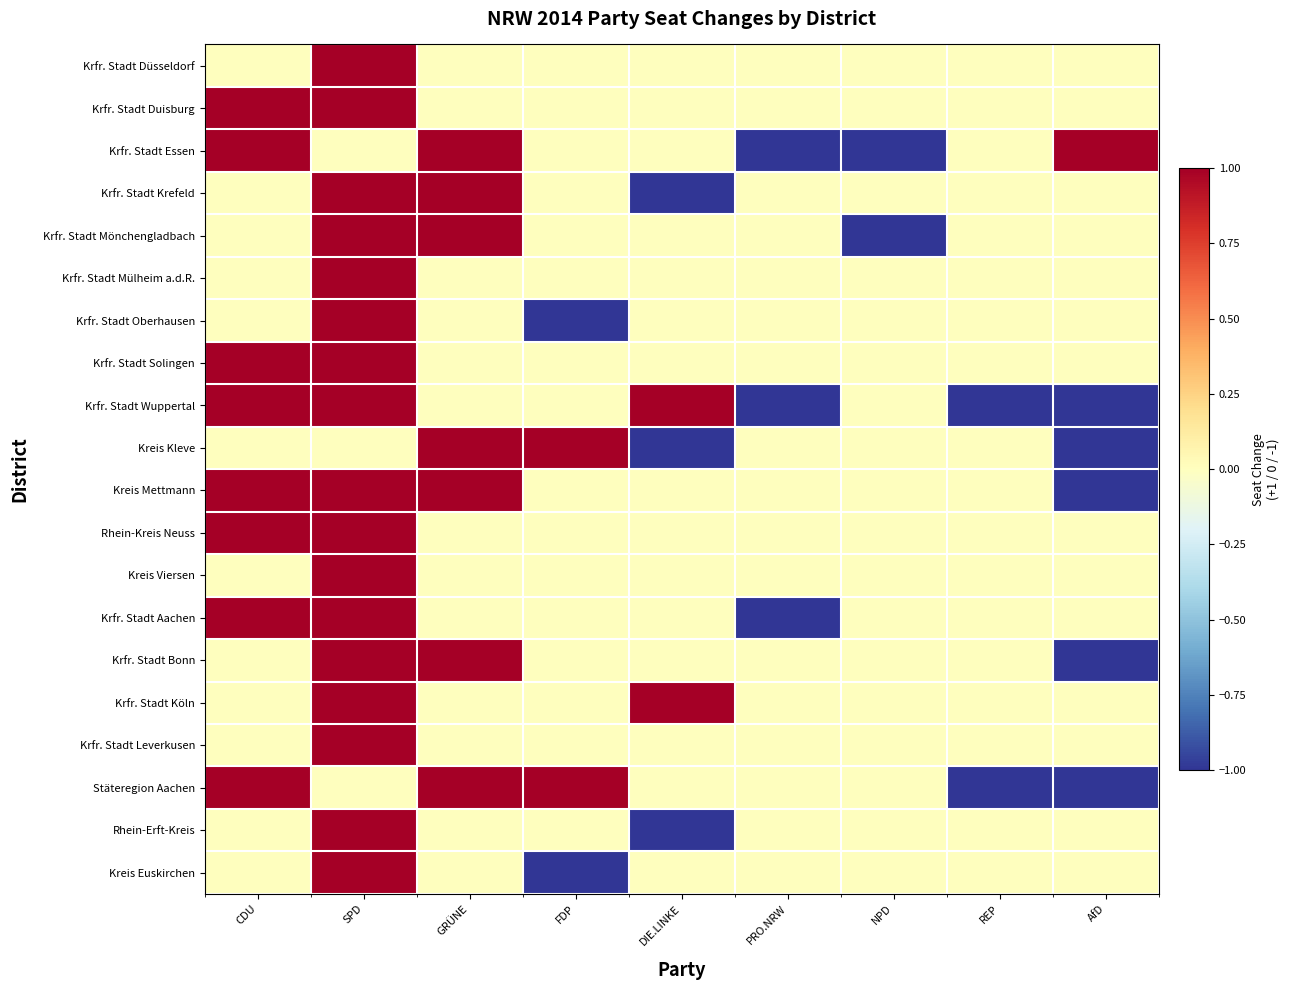

Reading left to right, what are all the values shown in this chart?

Krfr. Stadt Düsseldorf: CDU=0	SPD=1	GRÜNE=0	FDP=0	DIE.LINKE=0	PRO.NRW=0	NPD=0	REP=0	AfD=0
Krfr. Stadt Duisburg: CDU=1	SPD=1	GRÜNE=0	FDP=0	DIE.LINKE=0	PRO.NRW=0	NPD=0	REP=0	AfD=0
Krfr. Stadt Essen: CDU=1	SPD=0	GRÜNE=1	FDP=0	DIE.LINKE=0	PRO.NRW=-1	NPD=-1	REP=0	AfD=1
Krfr. Stadt Krefeld: CDU=0	SPD=1	GRÜNE=1	FDP=0	DIE.LINKE=-1	PRO.NRW=0	NPD=0	REP=0	AfD=0
Krfr. Stadt Mönchengladbach: CDU=0	SPD=1	GRÜNE=1	FDP=0	DIE.LINKE=0	PRO.NRW=0	NPD=-1	REP=0	AfD=0
Krfr. Stadt Mülheim a.d.R.: CDU=0	SPD=1	GRÜNE=0	FDP=0	DIE.LINKE=0	PRO.NRW=0	NPD=0	REP=0	AfD=0
Krfr. Stadt Oberhausen: CDU=0	SPD=1	GRÜNE=0	FDP=-1	DIE.LINKE=0	PRO.NRW=0	NPD=0	REP=0	AfD=0
Krfr. Stadt Solingen: CDU=1	SPD=1	GRÜNE=0	FDP=0	DIE.LINKE=0	PRO.NRW=0	NPD=0	REP=0	AfD=0
Krfr. Stadt Wuppertal: CDU=1	SPD=1	GRÜNE=0	FDP=0	DIE.LINKE=1	PRO.NRW=-1	NPD=0	REP=-1	AfD=-1
Kreis Kleve: CDU=0	SPD=0	GRÜNE=1	FDP=1	DIE.LINKE=-1	PRO.NRW=0	NPD=0	REP=0	AfD=-1
Kreis Mettmann: CDU=1	SPD=1	GRÜNE=1	FDP=0	DIE.LINKE=0	PRO.NRW=0	NPD=0	REP=0	AfD=-1
Rhein-Kreis Neuss: CDU=1	SPD=1	GRÜNE=0	FDP=0	DIE.LINKE=0	PRO.NRW=0	NPD=0	REP=0	AfD=0
Kreis Viersen: CDU=0	SPD=1	GRÜNE=0	FDP=0	DIE.LINKE=0	PRO.NRW=0	NPD=0	REP=0	AfD=0
Krfr. Stadt Aachen: CDU=1	SPD=1	GRÜNE=0	FDP=0	DIE.LINKE=0	PRO.NRW=-1	NPD=0	REP=0	AfD=0
Krfr. Stadt Bonn: CDU=0	SPD=1	GRÜNE=1	FDP=0	DIE.LINKE=0	PRO.NRW=0	NPD=0	REP=0	AfD=-1
Krfr. Stadt Köln: CDU=0	SPD=1	GRÜNE=0	FDP=0	DIE.LINKE=1	PRO.NRW=0	NPD=0	REP=0	AfD=0
Krfr. Stadt Leverkusen: CDU=0	SPD=1	GRÜNE=0	FDP=0	DIE.LINKE=0	PRO.NRW=0	NPD=0	REP=0	AfD=0
Stäteregion Aachen: CDU=1	SPD=0	GRÜNE=1	FDP=1	DIE.LINKE=0	PRO.NRW=0	NPD=0	REP=-1	AfD=-1
Rhein-Erft-Kreis: CDU=0	SPD=1	GRÜNE=0	FDP=0	DIE.LINKE=-1	PRO.NRW=0	NPD=0	REP=0	AfD=0
Kreis Euskirchen: CDU=0	SPD=1	GRÜNE=0	FDP=-1	DIE.LINKE=0	PRO.NRW=0	NPD=0	REP=0	AfD=0